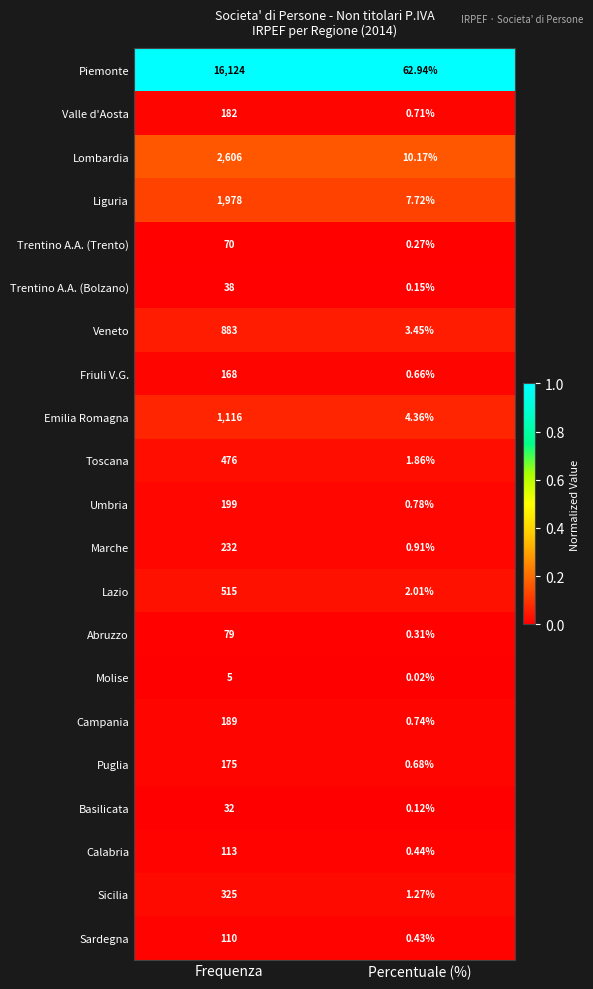

Which category has the lowest value across all series?

Percentuale (%)